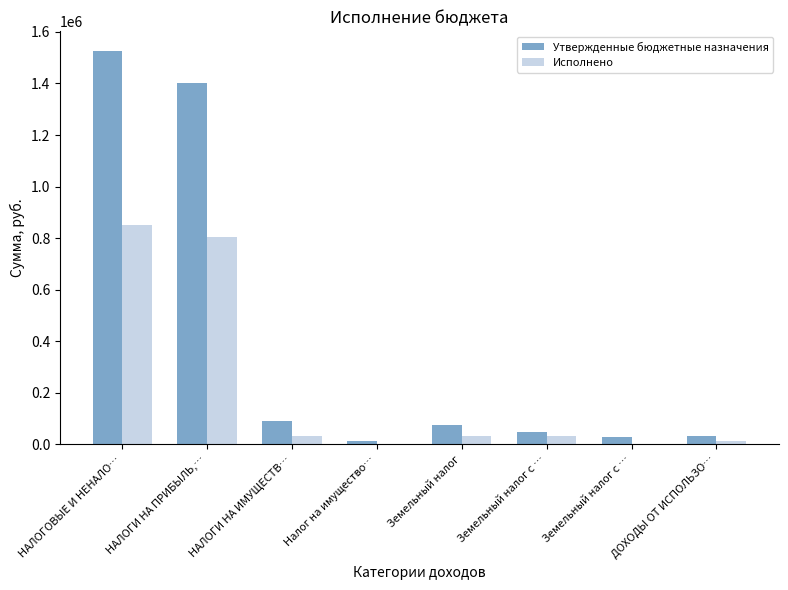

What are all the series names shown in the legend?

Утвержденные бюджетные назначения, Исполнено